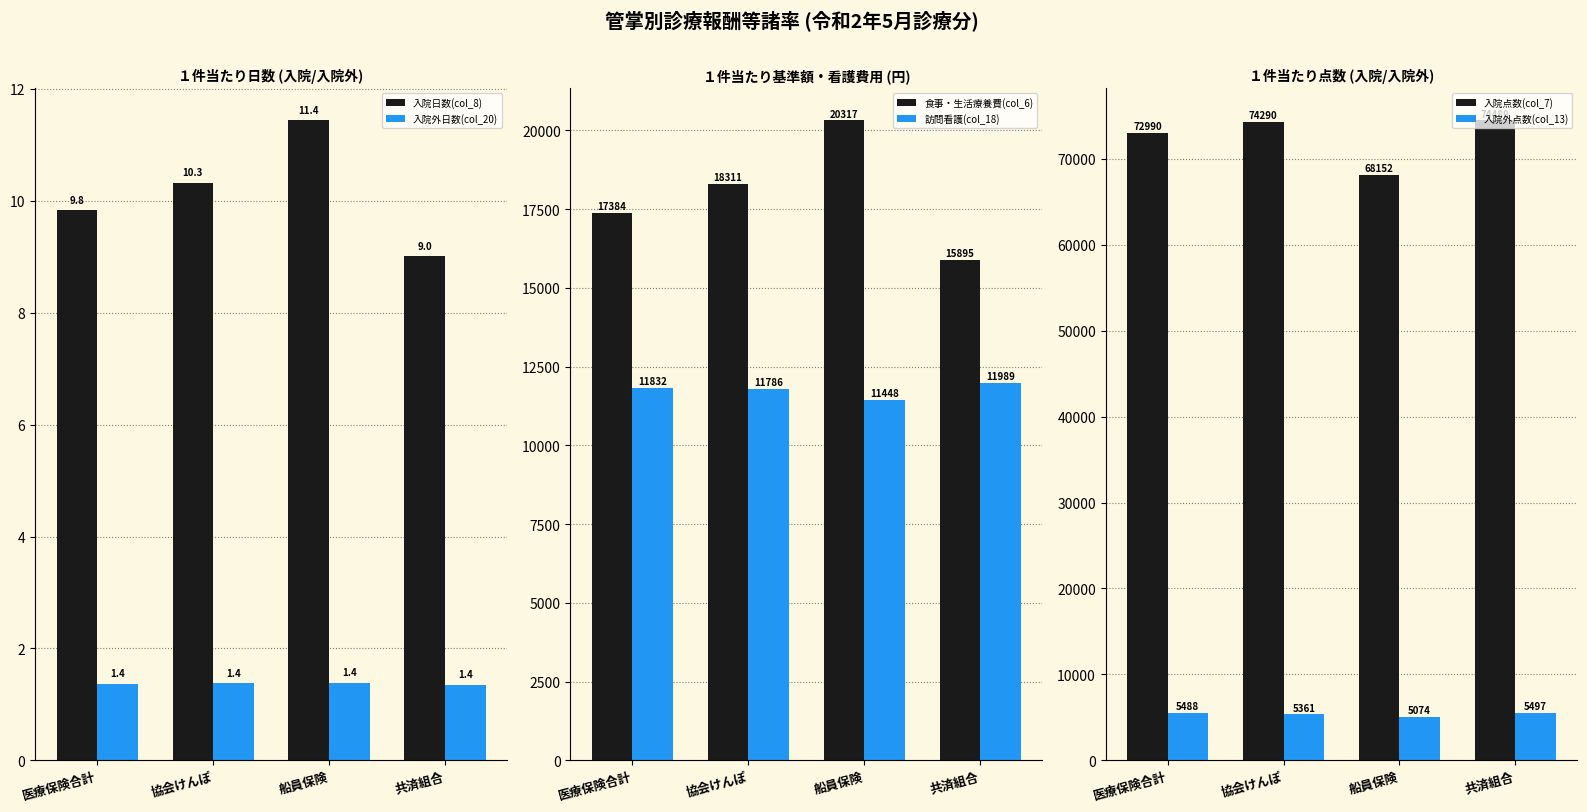

What is the minimum value for 訪問看護(col_18)?

11448.5